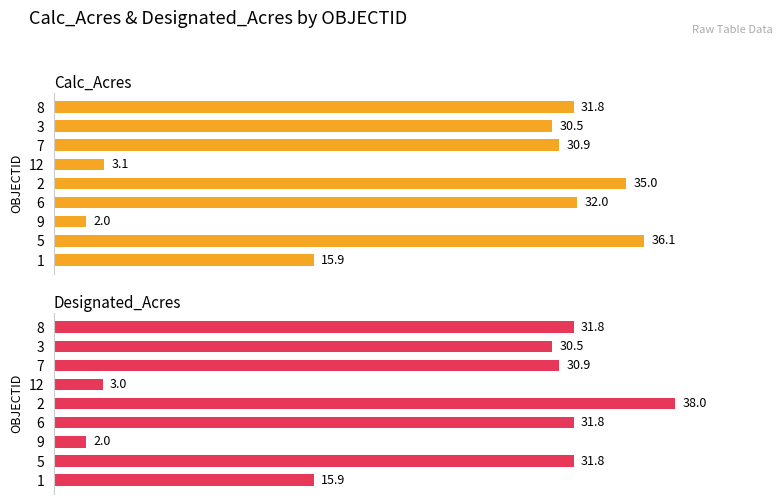

Reading left to right, what are all the values shown in this chart?

Calc_Acres: 15.9	36.1	2.0	32.0	35.0	3.1	30.9	30.5	31.8
Designated_Acres: 15.9	31.8	2.0	31.8	38.0	3.0	30.9	30.5	31.8